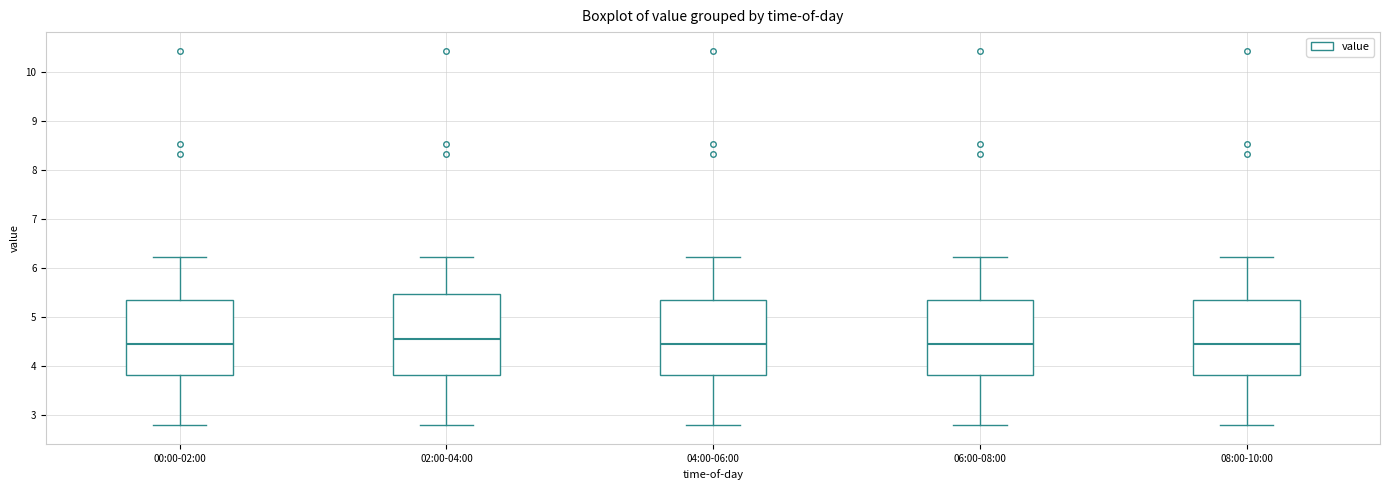

Reading left to right, transcribe this box plot: for each box, give where its median line is, the range the box spans, and where its two whiskers end, as read against the y-axis. The values are not printed on the chart, so give them approximately, as read against the axis.

00:00-02:00: median 4.5, box 3.8 to 5.4, whiskers 2.8 to 6.2
02:00-04:00: median 4.6, box 3.8 to 5.5, whiskers 2.8 to 6.2
04:00-06:00: median 4.5, box 3.8 to 5.4, whiskers 2.8 to 6.2
06:00-08:00: median 4.5, box 3.8 to 5.4, whiskers 2.8 to 6.2
08:00-10:00: median 4.5, box 3.8 to 5.4, whiskers 2.8 to 6.2